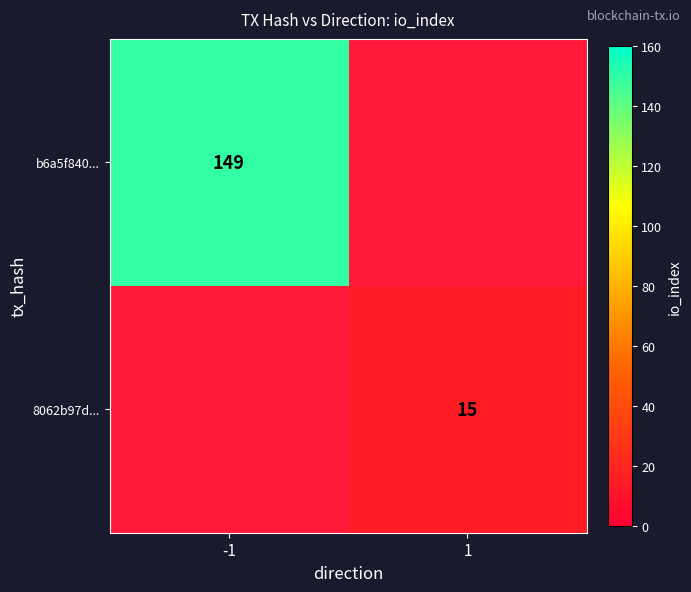

The value of b6a5f840... at -1 is 149. True or false?

True